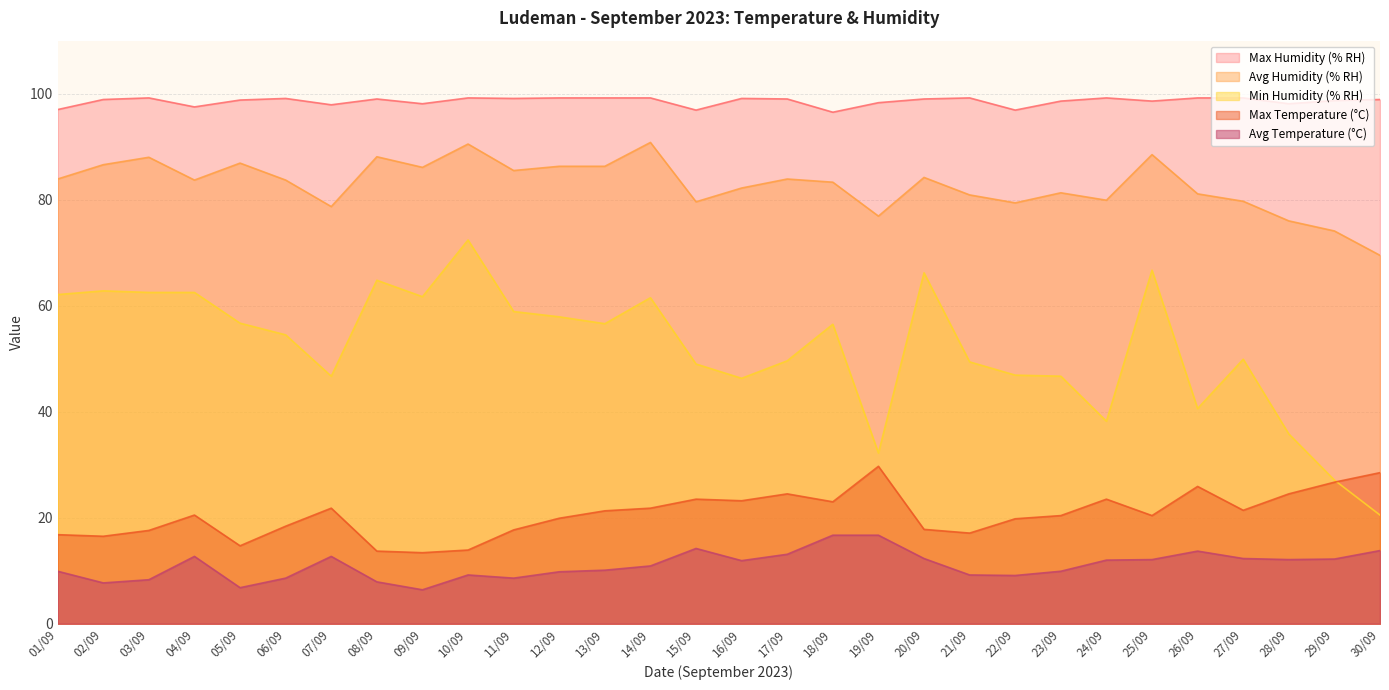

Between 05/09 and 24/09, which series saw the biggest shift?

Min Humidity (% RH)